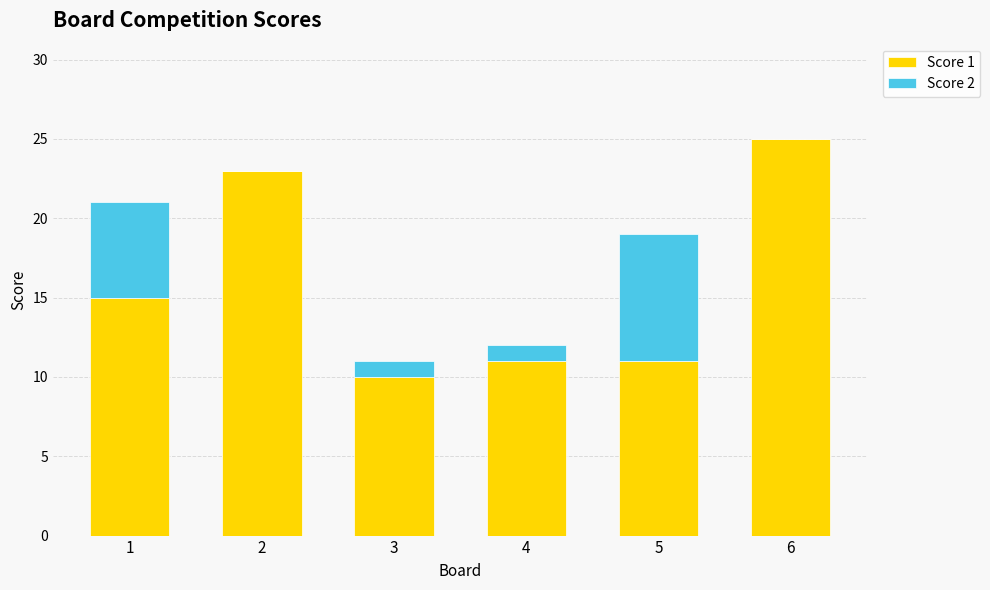

True or false: Score 1 has a value of 6 at 3.

False